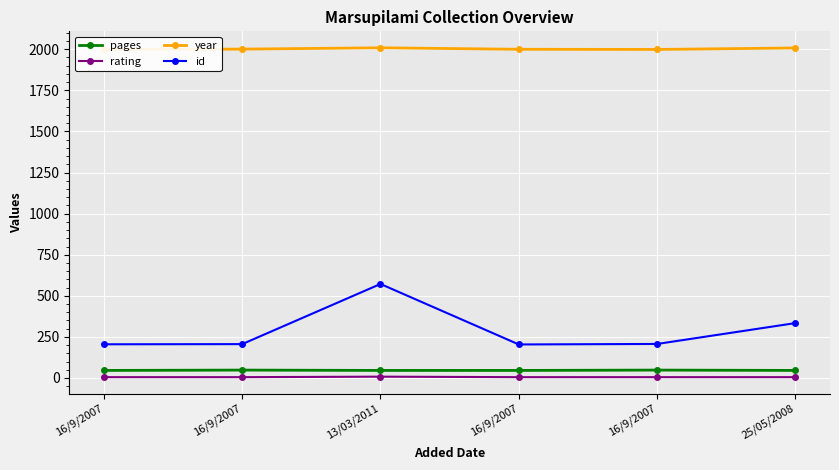

Which label corresponds to the smallest value in the chart?

16/9/2007